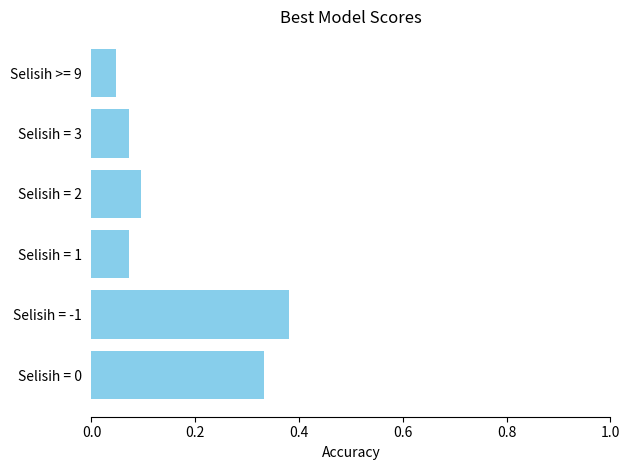

What is the sum of all values?

1.0